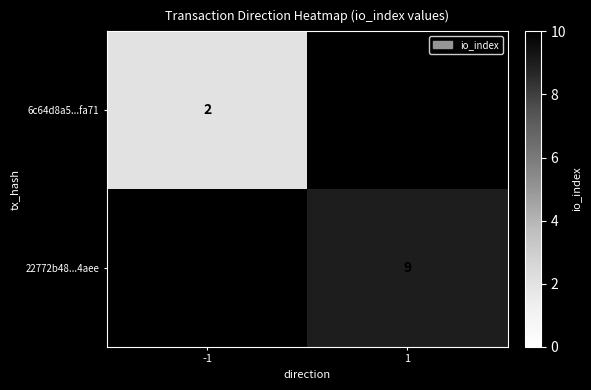

Is it true that 6c64d8a5...fa71 equals 1 at -1?

False